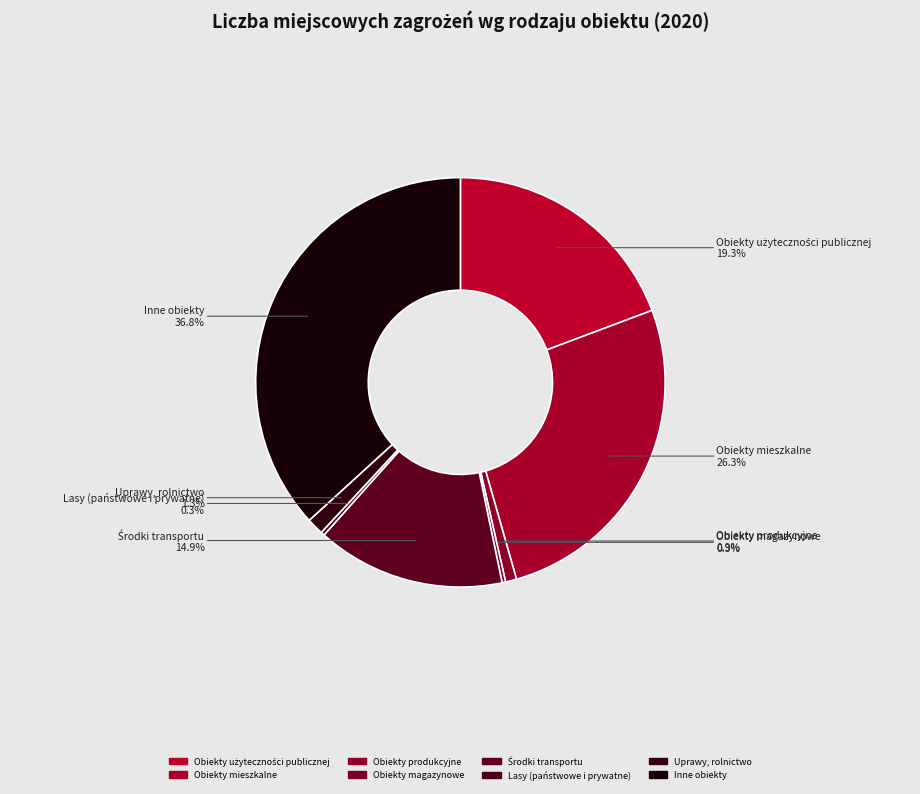

Between Obiekty użyteczności publicznej and Środki transportu, which is larger?

Obiekty użyteczności publicznej